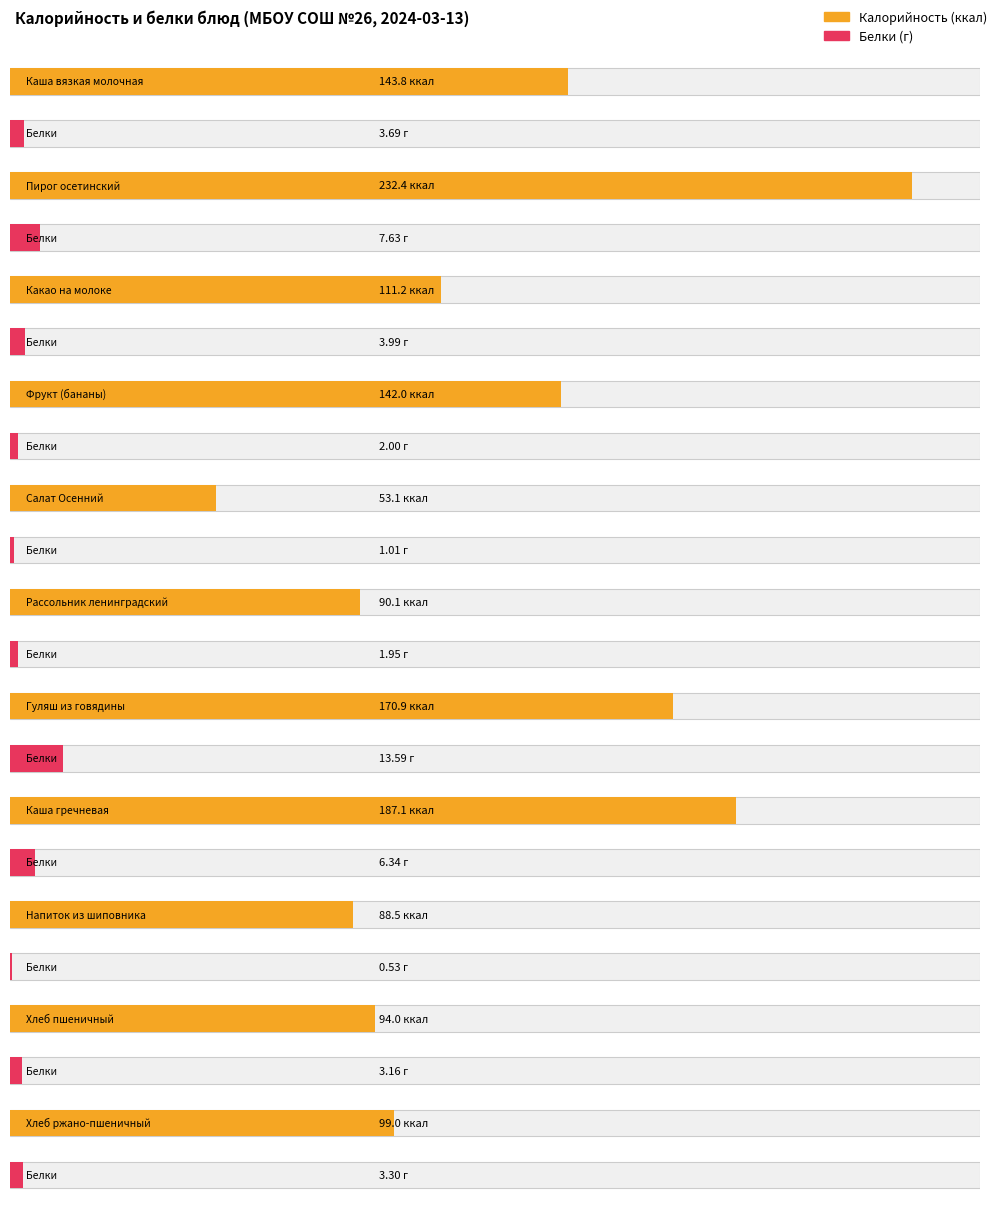

What are all the series names shown in the legend?

Калорийность, Белки